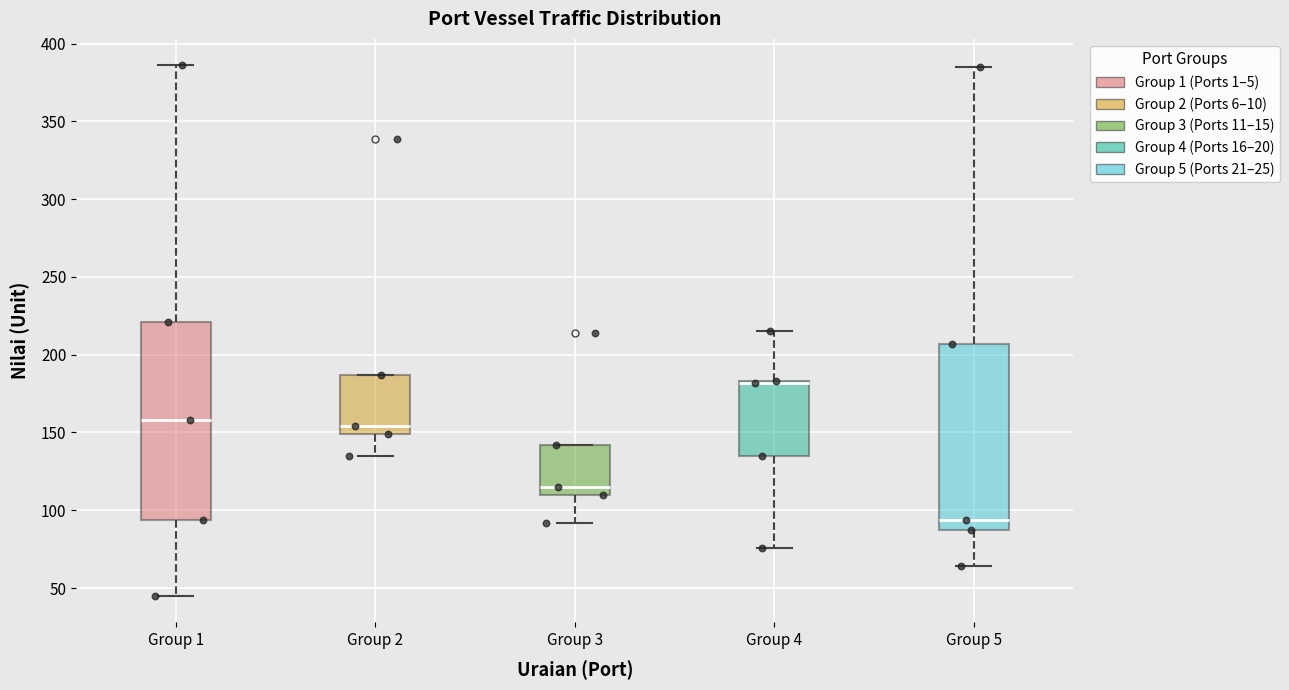

Reading left to right, transcribe this box plot: for each box, give where its median line is, the range the box spans, and where its two whiskers end, as read against the y-axis. The values are not printed on the chart, so give them approximately, as read against the axis.

Group 1: median 160, box 95 to 220, whiskers 45 to 385
Group 2: median 155, box 150 to 185, whiskers 135 to 185
Group 3: median 115, box 110 to 140, whiskers 90 to 140
Group 4: median 180 (drawn on the box's upper edge), box 135 to 185, whiskers 75 to 215
Group 5: median 95, box 85 to 205, whiskers 65 to 385